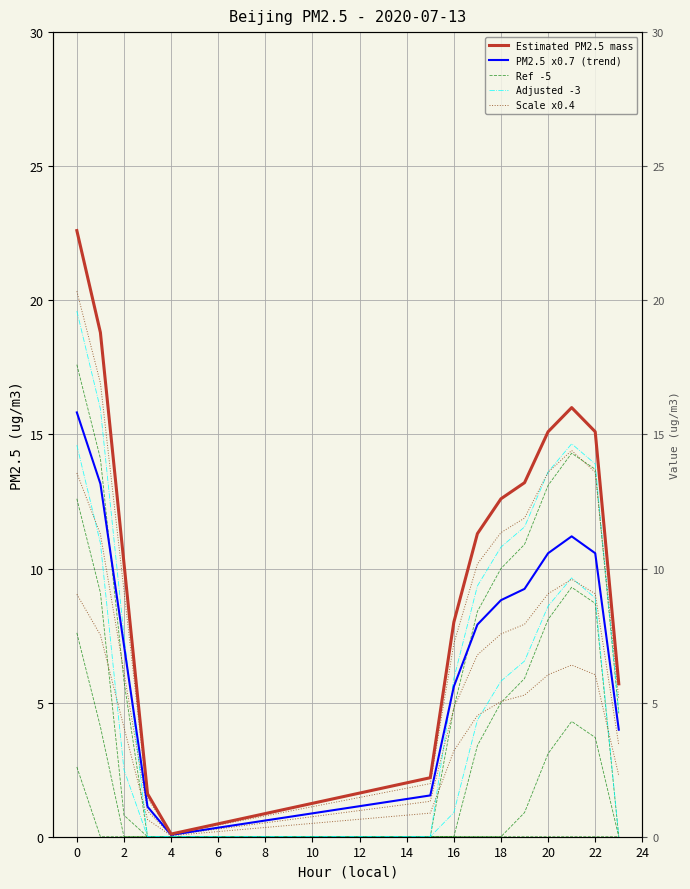

What is the sum of all PM2.5 x0.7 (trend) values?

106.7